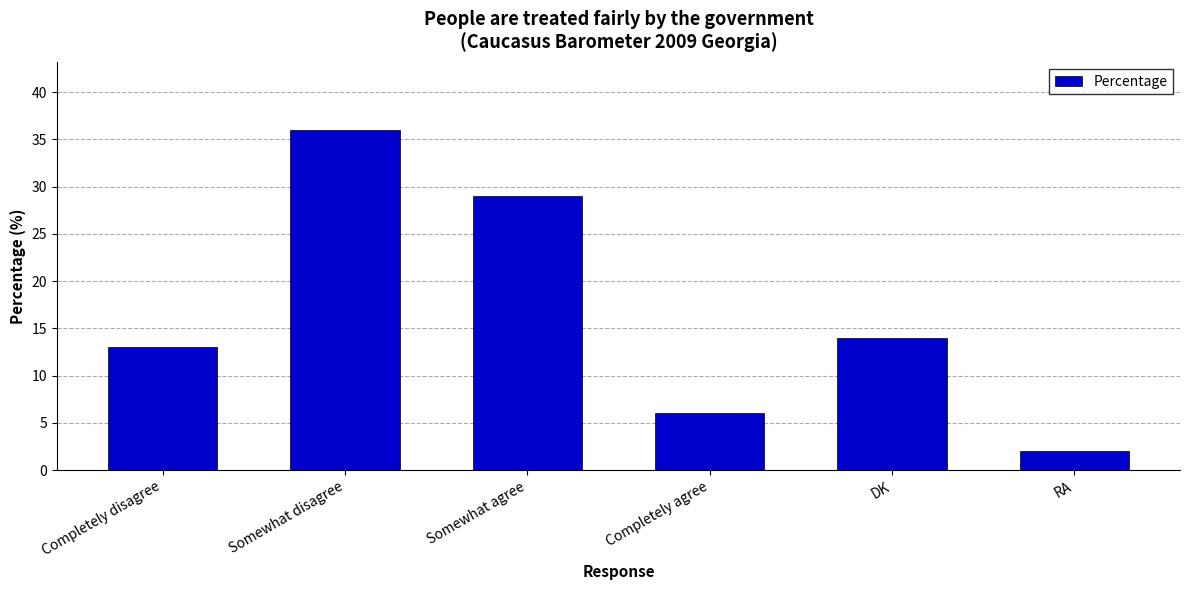

What is the change in value from Completely disagree to Somewhat agree?

+16